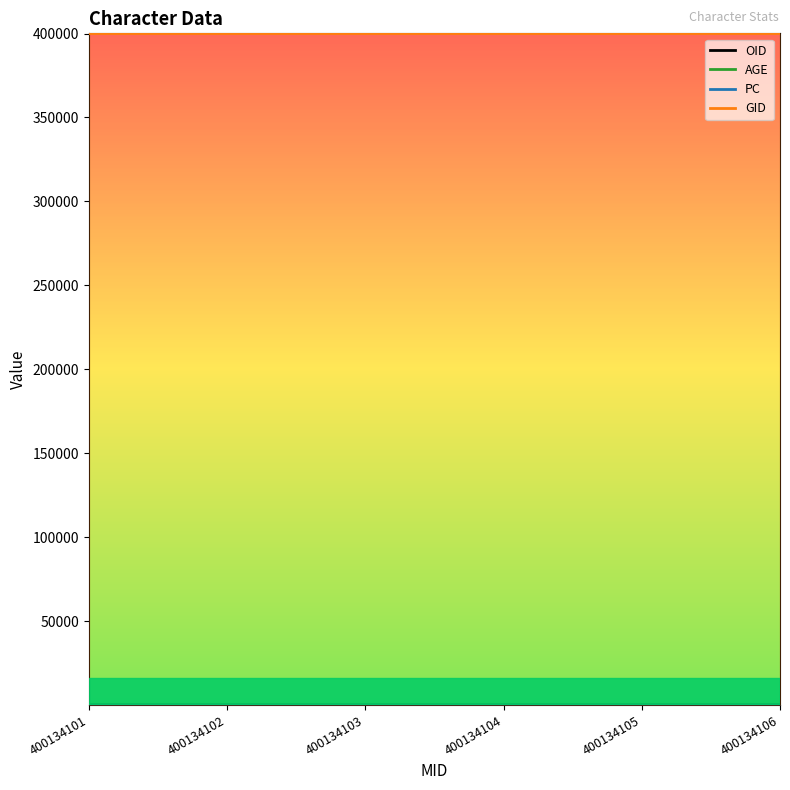

Read the OID value at 400134106.

106